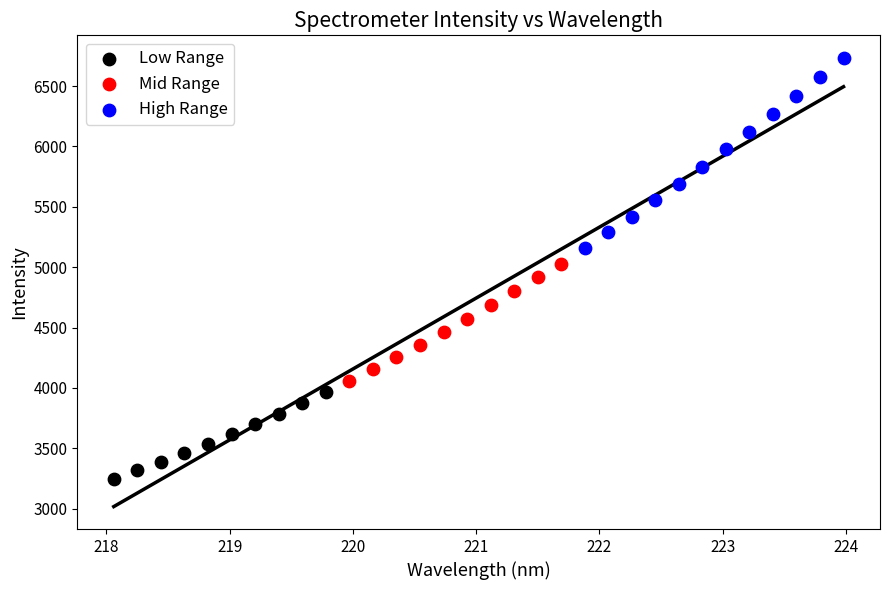

What are all the series names shown in the legend?

Low Range, Mid Range, High Range